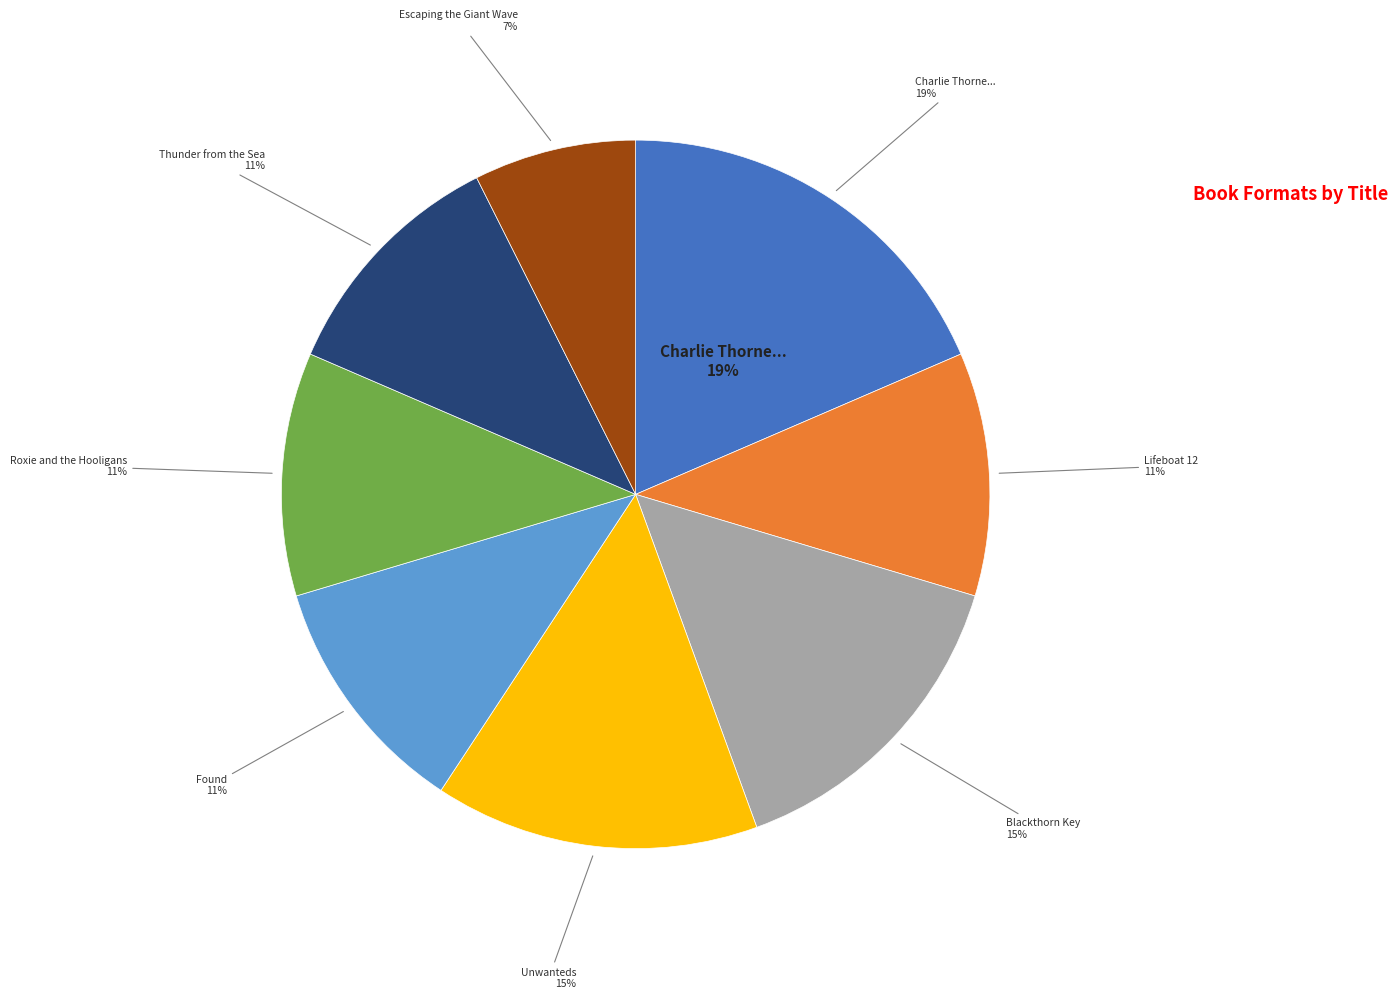

What percentage is the Roxie and the Hooligans slice, to the nearest percent?

11%